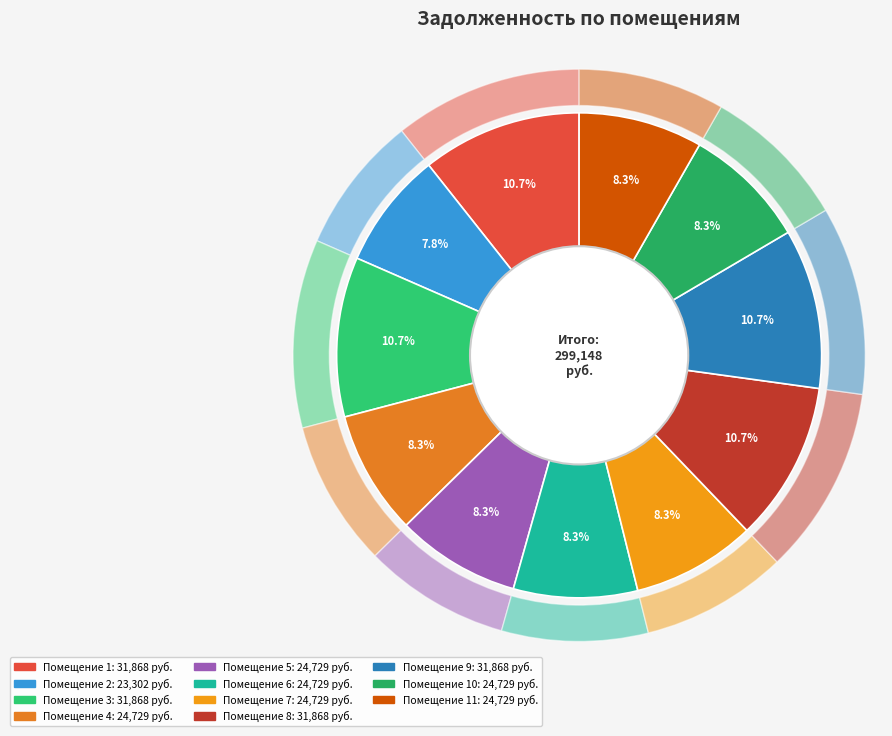

Rank the categories by value from lowest to highest.

2, 4, 5, 6, 7, 10, 11, 1, 3, 8, 9